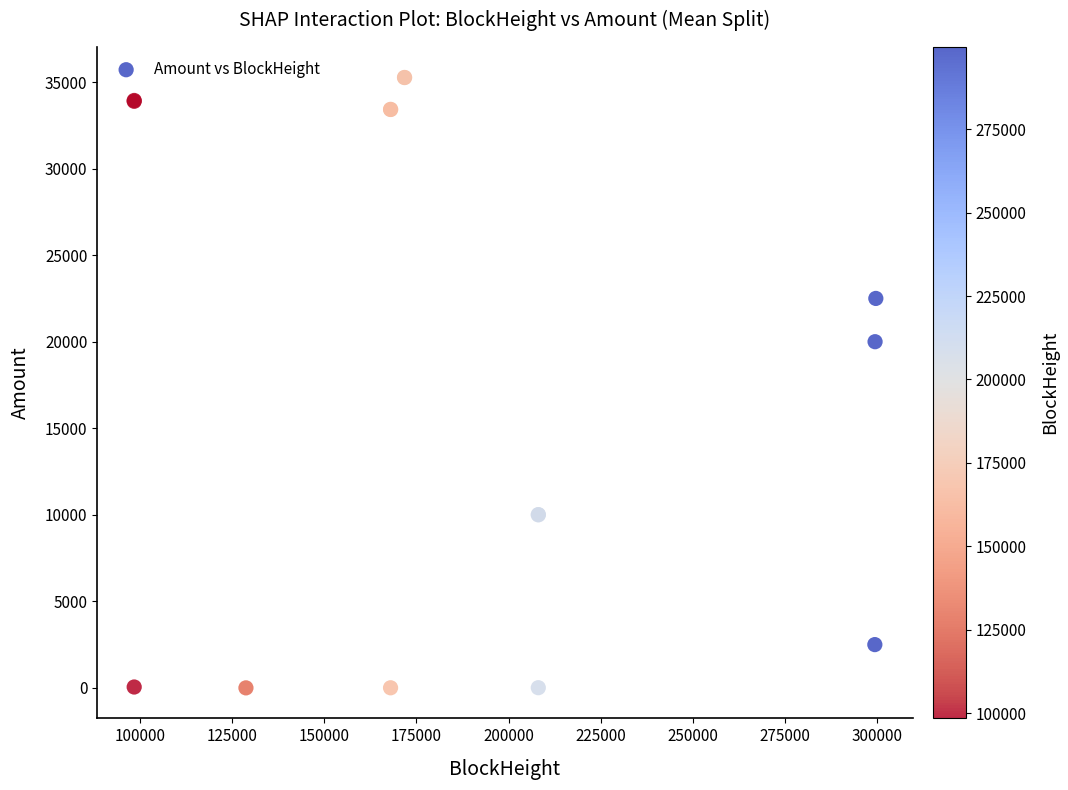

What Y value in the scatter plot is closest to 17632?

20000.0